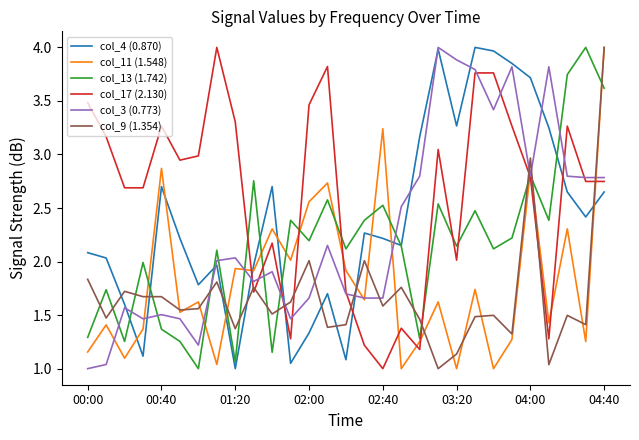

After their last crossing, which series has the higher values: col_4 (0.870) or col_3 (0.773)?

col_3 (0.773)